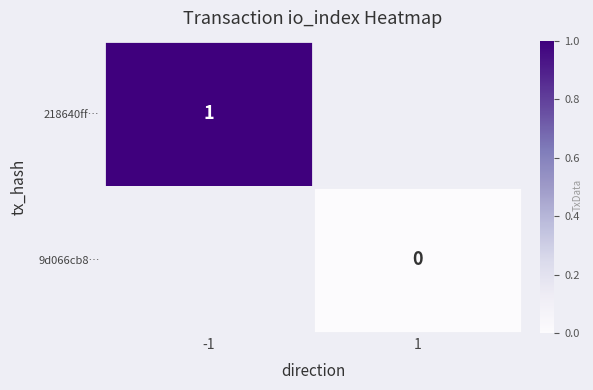

True or false: 218640ff… has a value of 0 at -1.

False